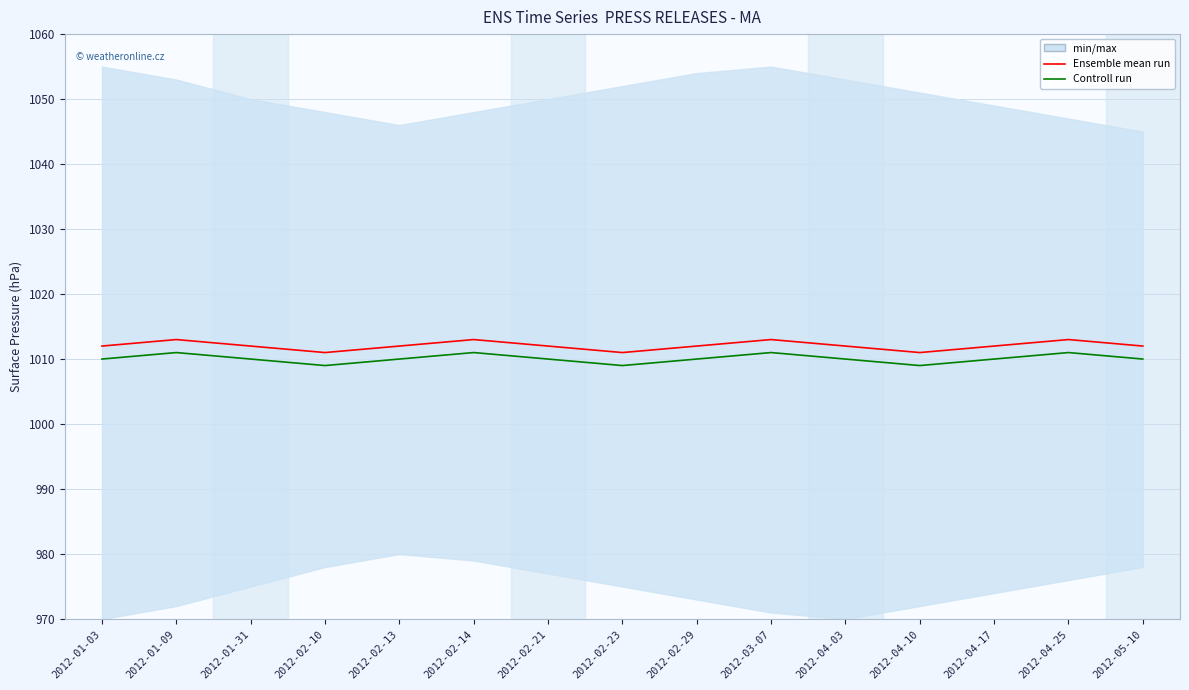

Which has a higher value, 2012-02-23 or 2012-04-17?

2012-04-17